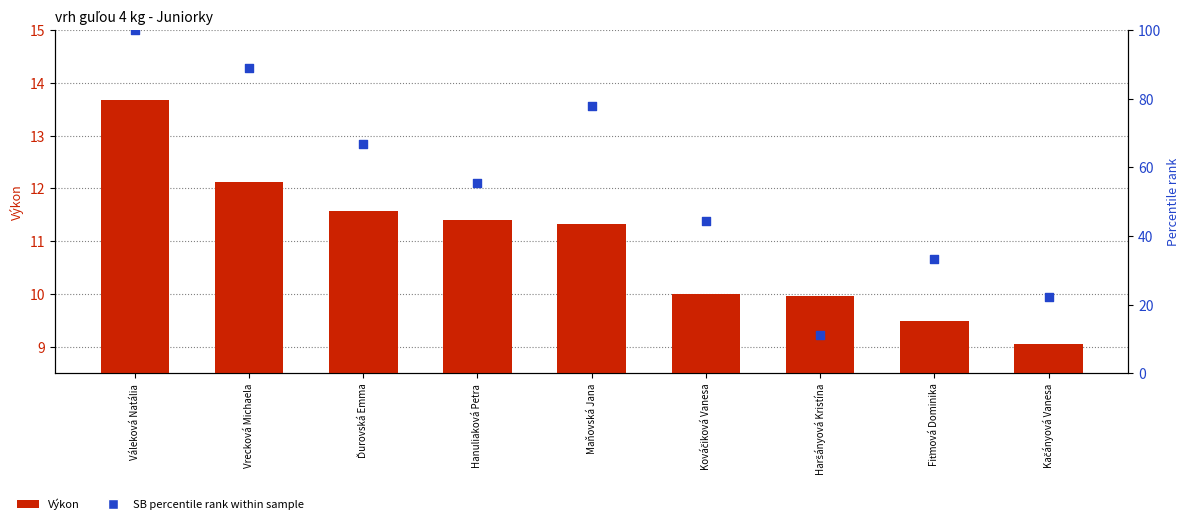

What is the total value across all series at Váleková Natália?

113.7